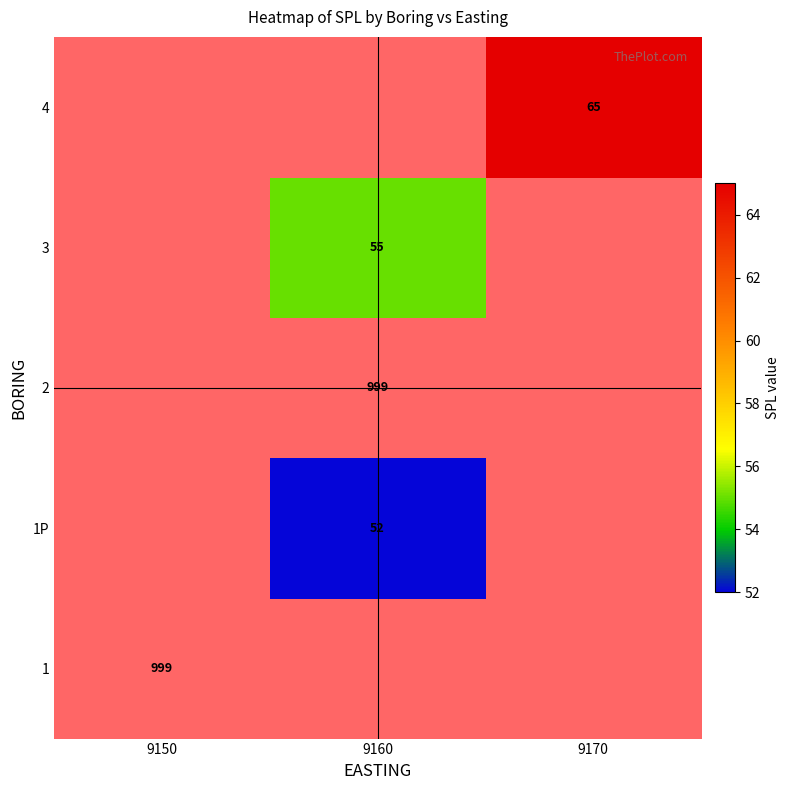

At which label does row_4 reach its peak?

9150